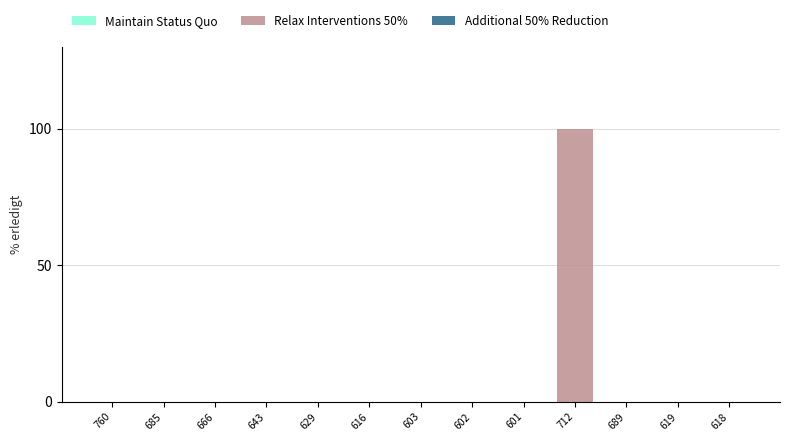

Which label corresponds to the largest value in the chart?

712